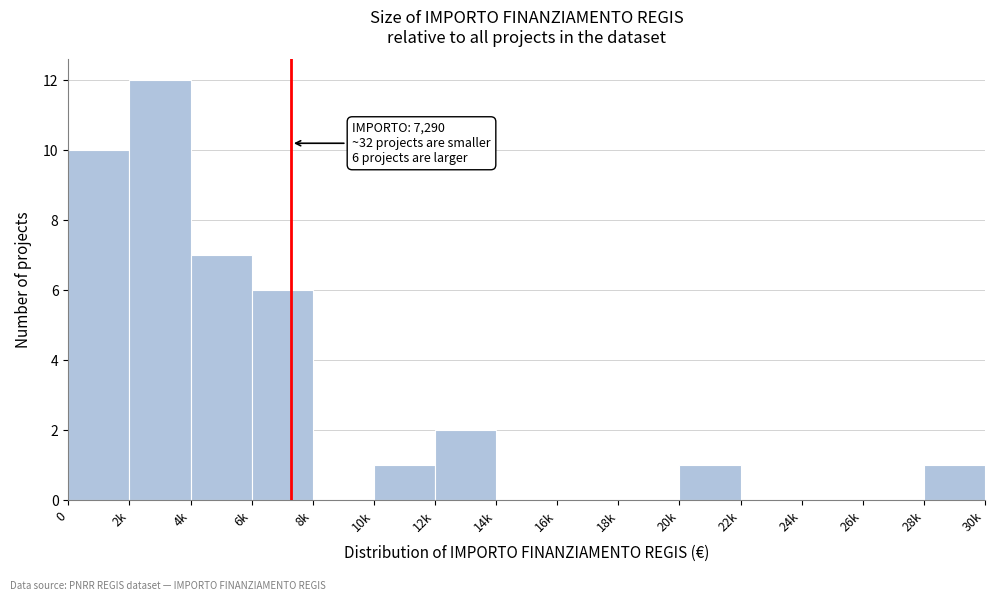

Reading left to right, list all the values displayed in this chart.

0=10	2k=12	4k=7	6k=6	8k=0	10k=1	12k=2	14k=0	16k=0	18k=0	20k=1	22k=0	24k=0	26k=0	28k=1